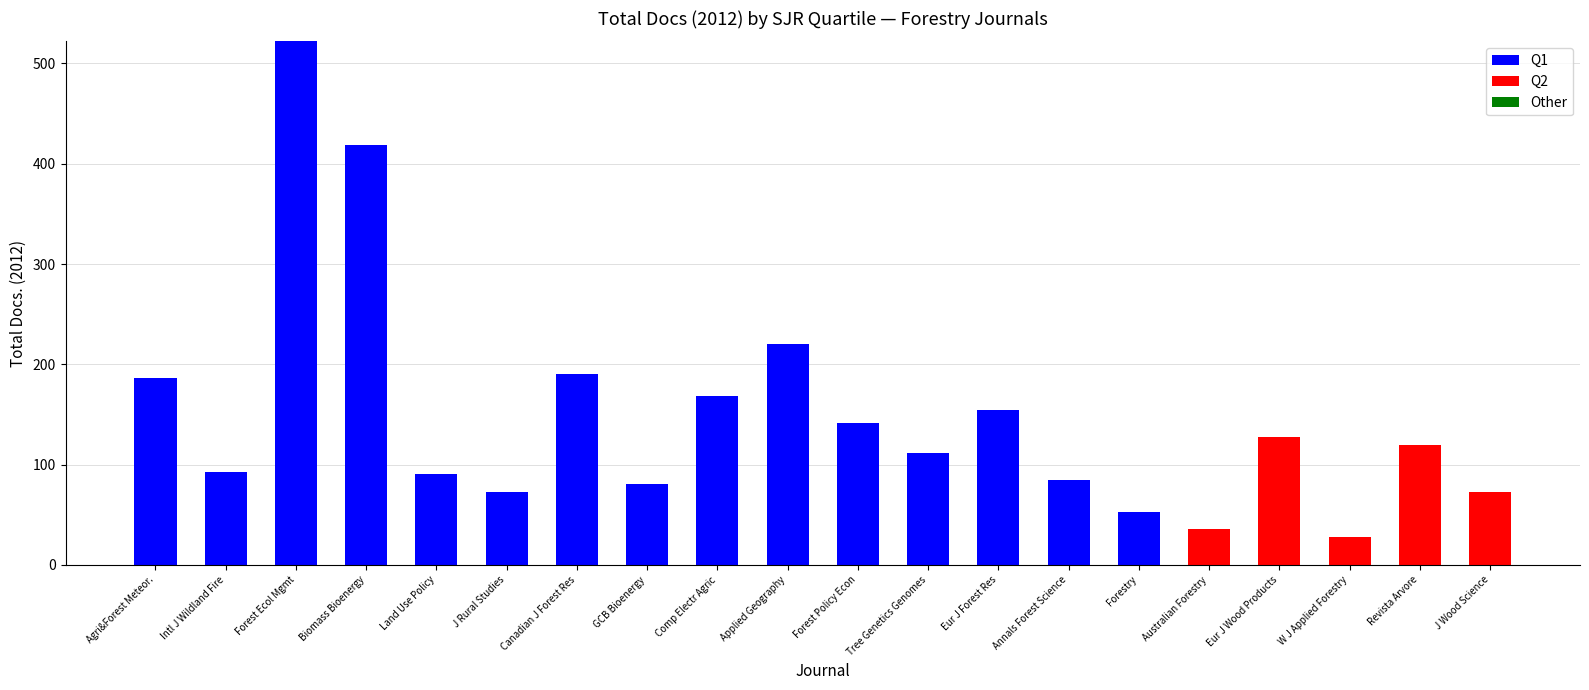

What is the total value across all series at Biomass Bioenergy?

419